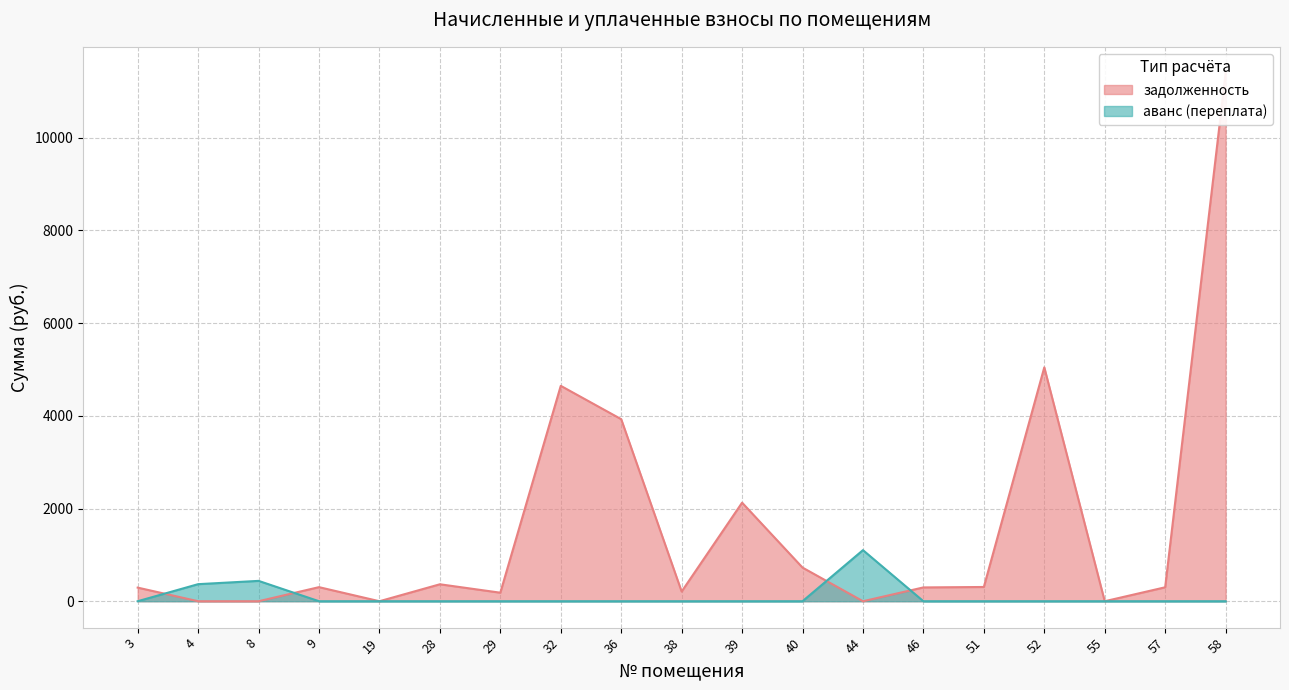

At which category is the sum across all series the highest?

58